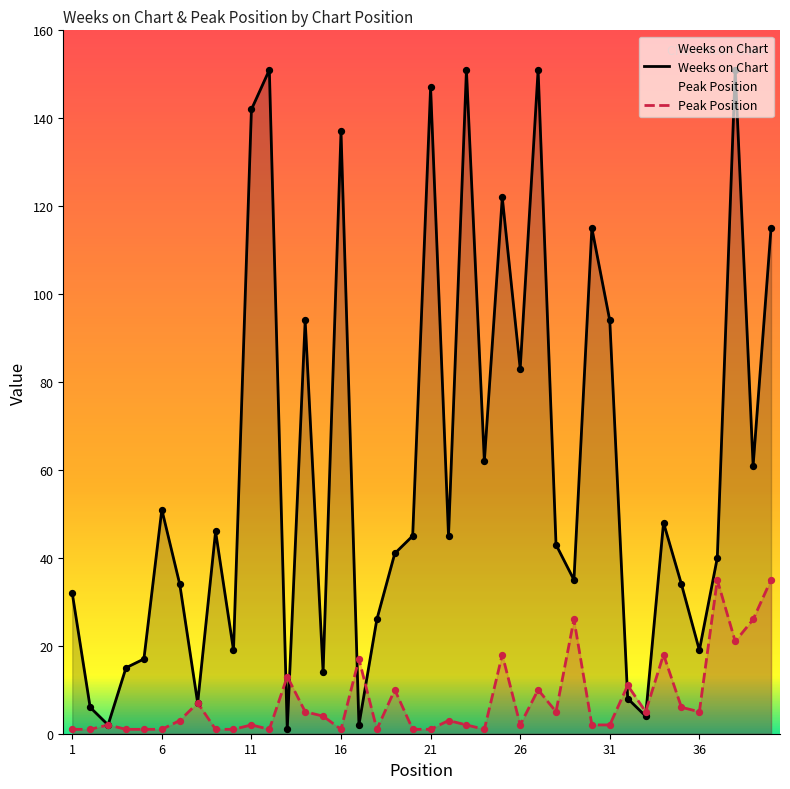

Which series contains the lowest Y value?

Weeks on Chart